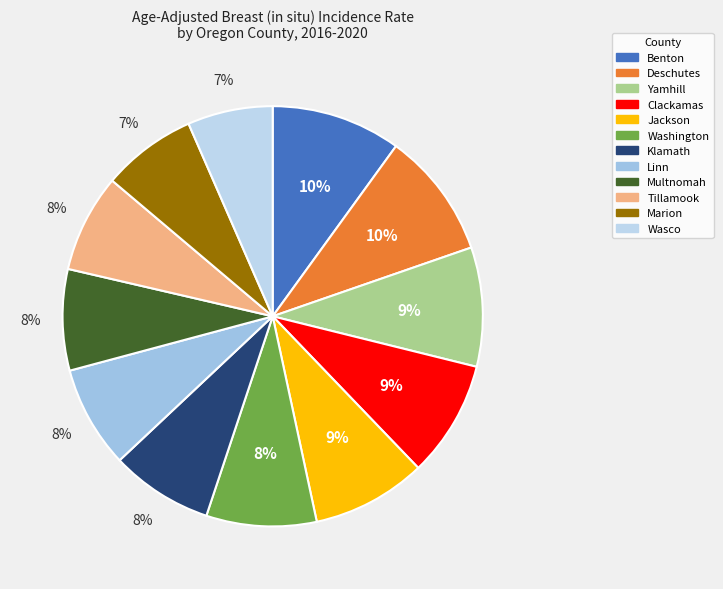

To the nearest percent, what is the difference between the Washington and Yamhill slice percentages?

1%